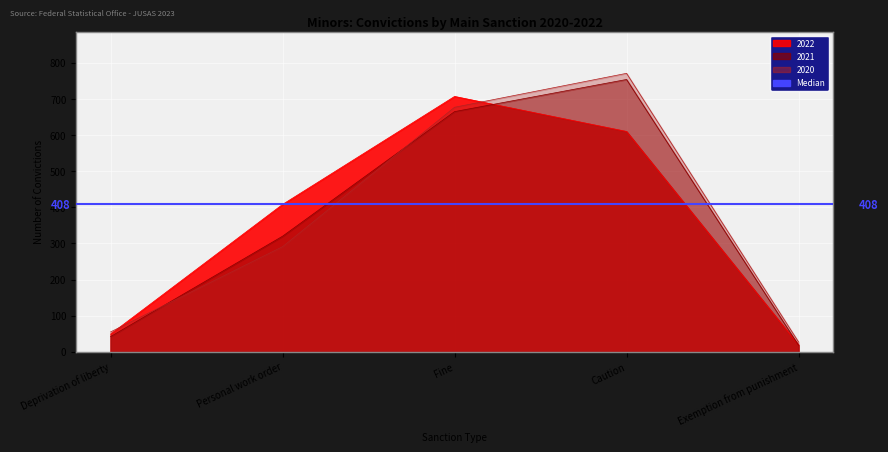

The 2021 series shows 320 at Personal work order. True or false?

True